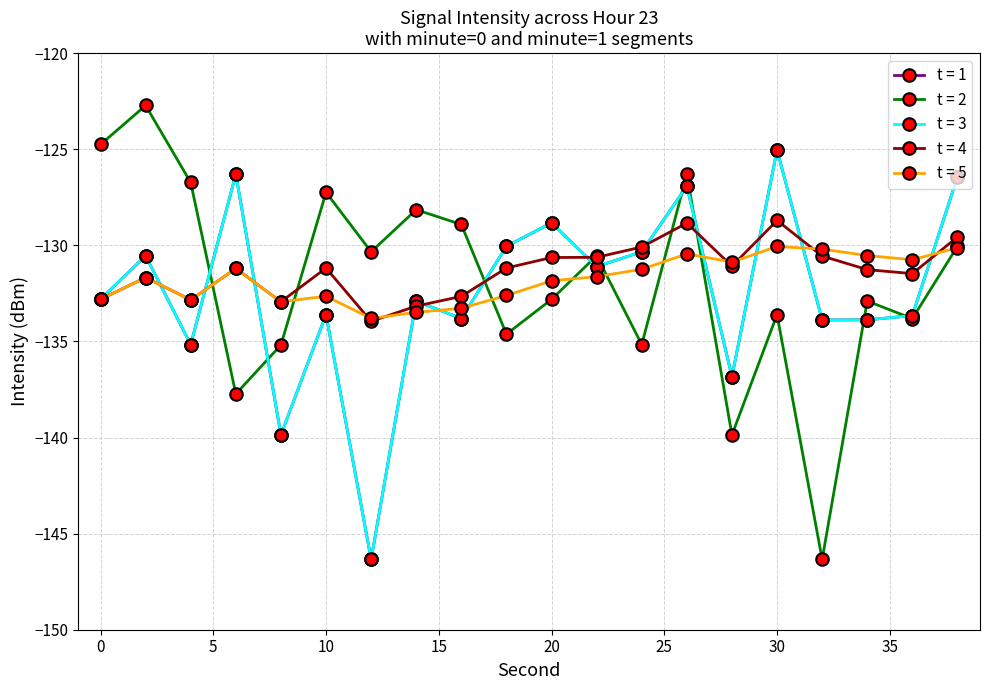

Count the number of data series in this chart.

5